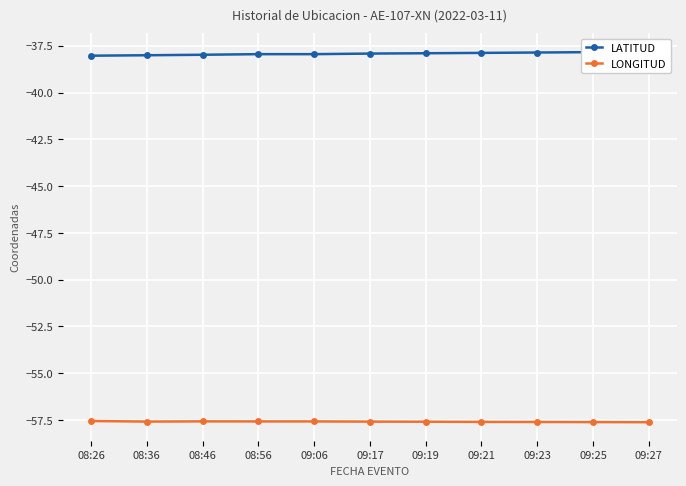

True or false: LATITUD and LONGITUD intersect in this chart.

False